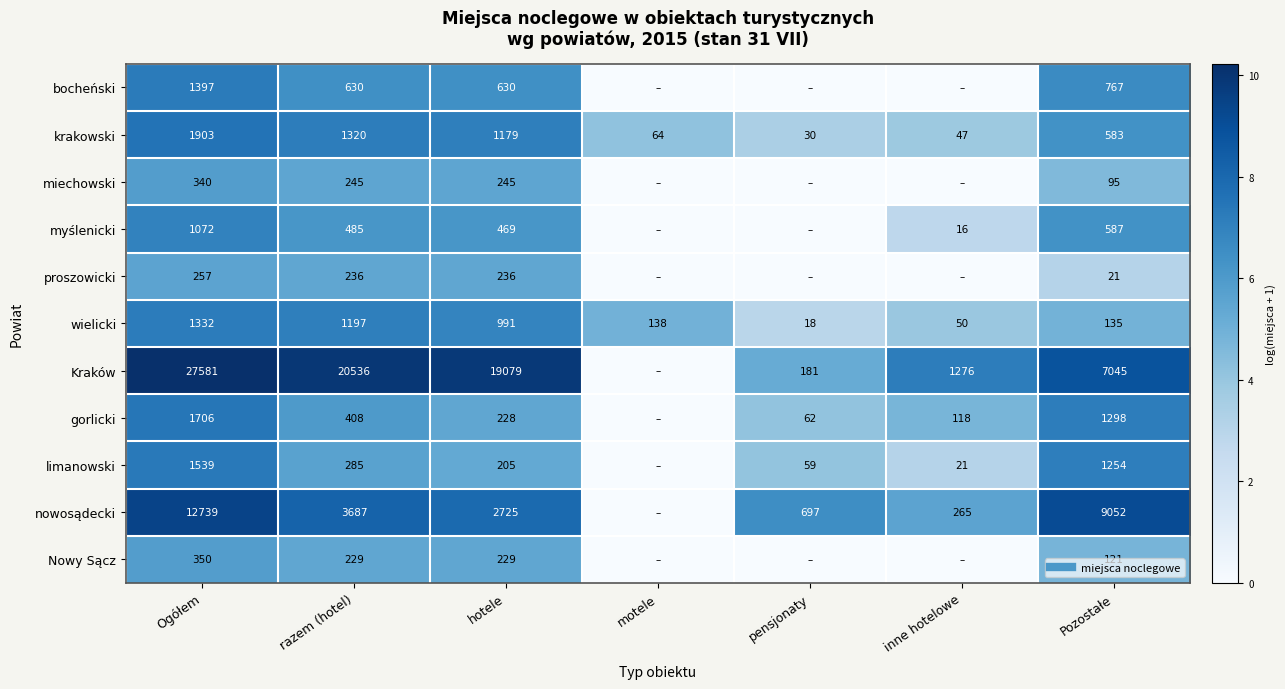

Which has a higher value, hotele or Ogółem?

Ogółem